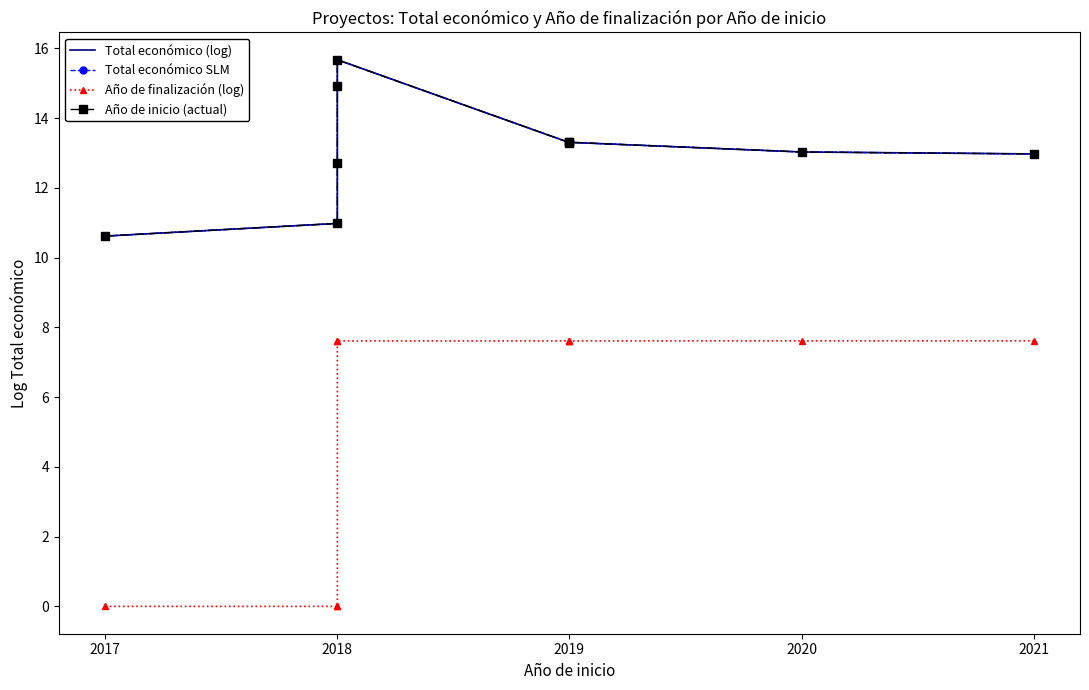

Reading left to right, transcribe all the data shown in this chart.

Total económico (log): 10.6	11.0	12.7	14.9	15.7	13.3	13.3	13.3	13.0	13.0
Total económico SLM: 10.6	11.0	12.7	14.9	15.7	13.3	13.3	13.3	13.0	13.0
Año de finalización (log): 0.0	0.0	0.0	7.6	7.6	7.6	7.6	7.6	7.6	7.6
Año de inicio (actual): 10.6	11.0	12.7	14.9	15.7	13.3	13.3	13.3	13.0	13.0